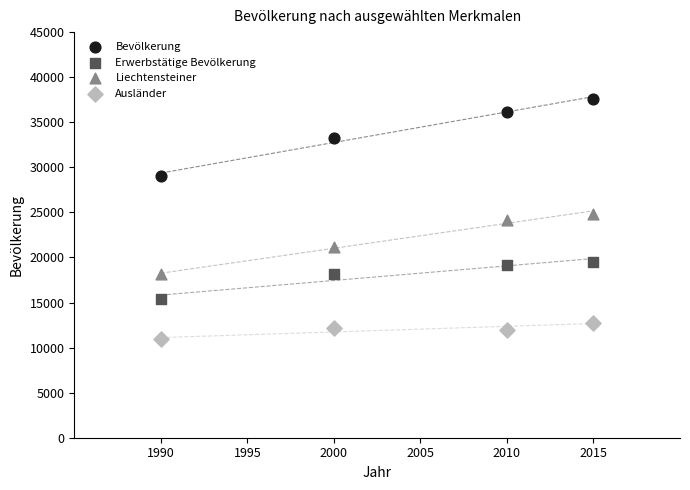

Which series reaches the minimum Y coordinate?

Ausländer